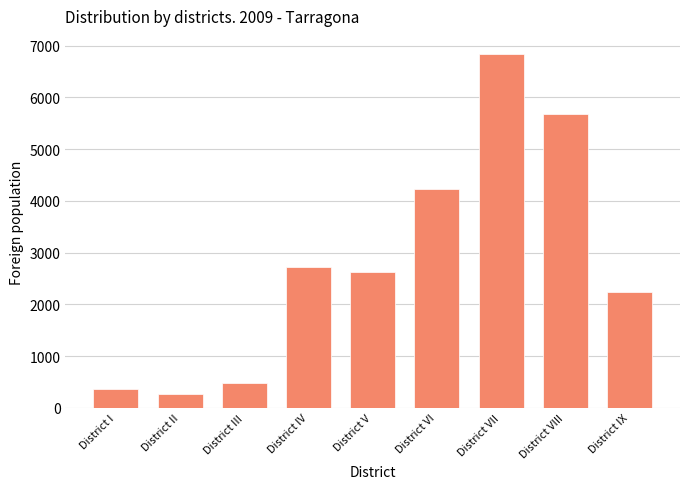

The chart shows a value of 6819 at District VI. True or false?

False